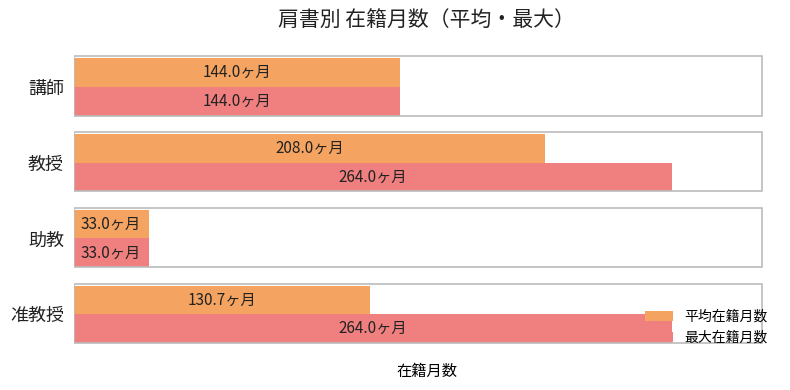

What are all the series names shown in the legend?

平均在籍月数, 最大在籍月数